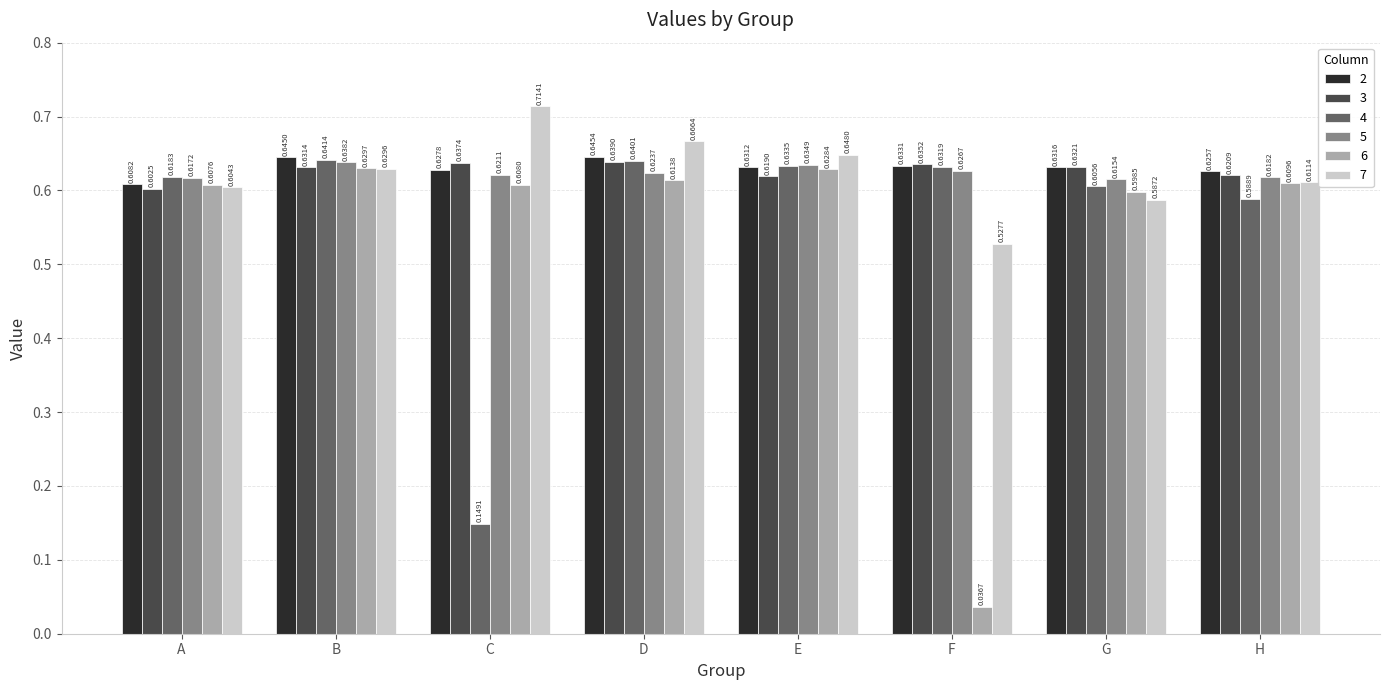

Which series has the largest range (max minus min)?

6